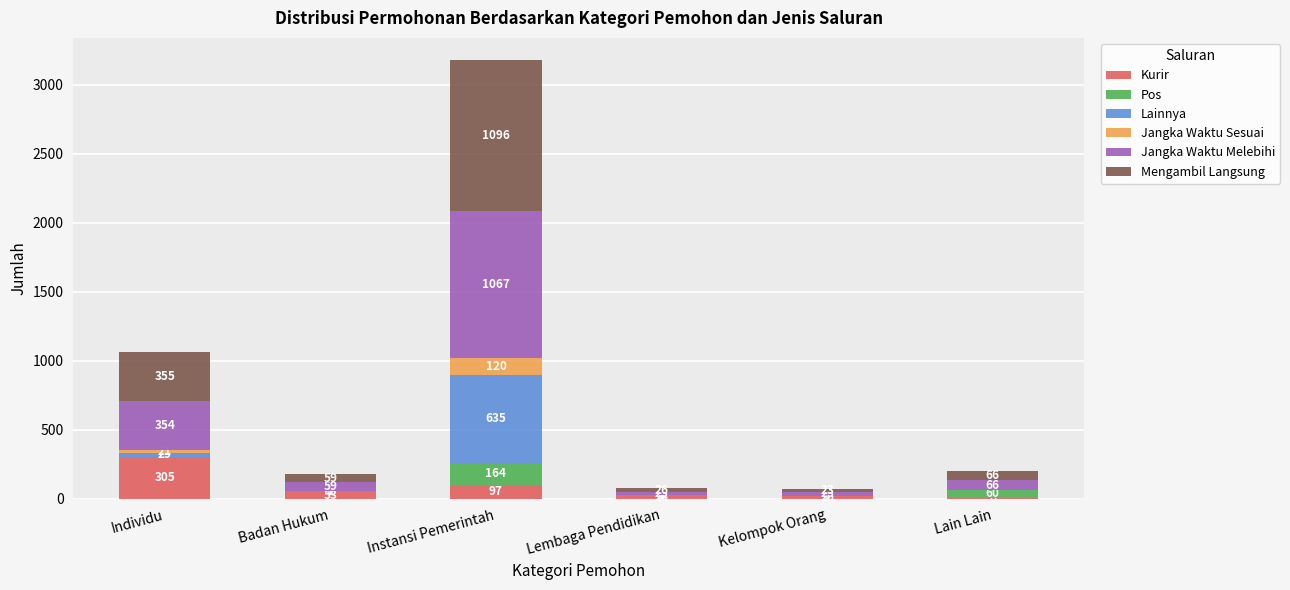

Reading right to left, what are the values for Kurir?

Lain Lain=6	Kelompok Orang=20	Lembaga Pendidikan=24	Instansi Pemerintah=97	Badan Hukum=53	Individu=305